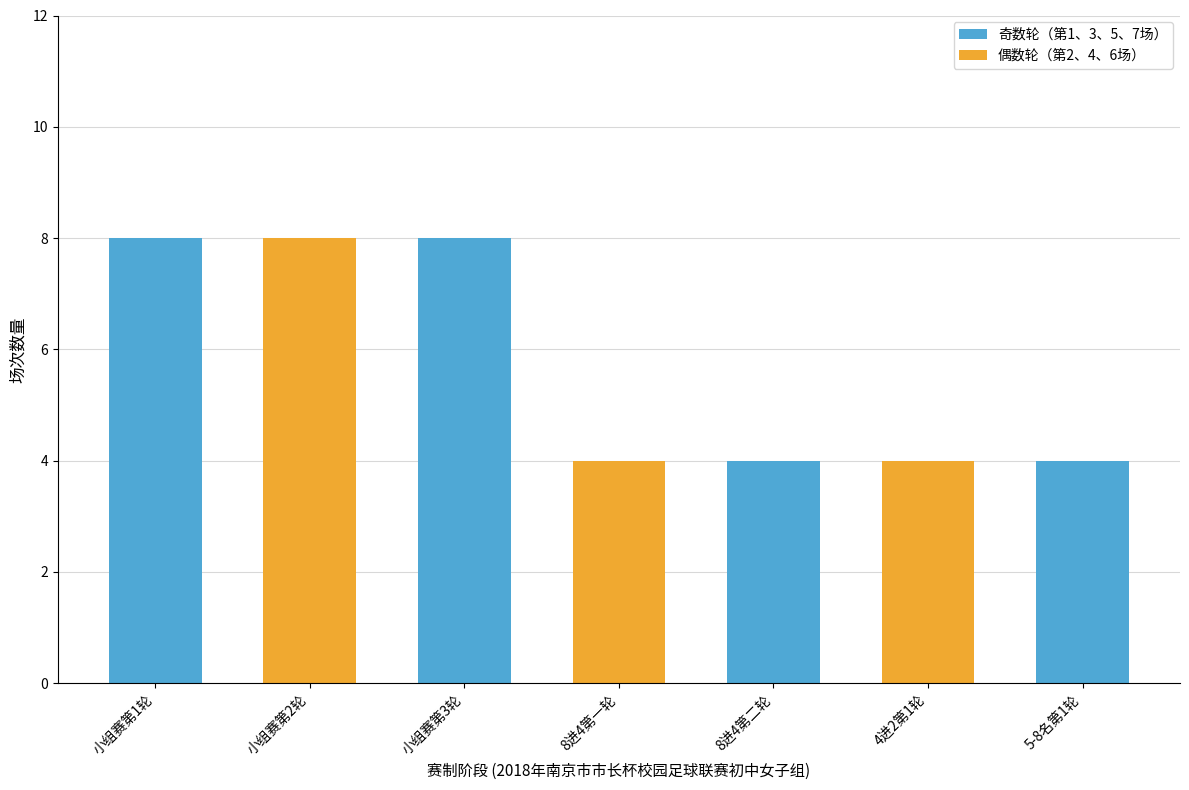

What position from the right is 5-8名第1轮?

1